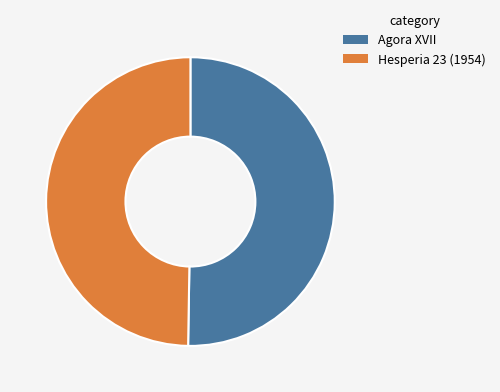

Which has a higher value, Hesperia 23 (1954) or Agora XVII?

Agora XVII